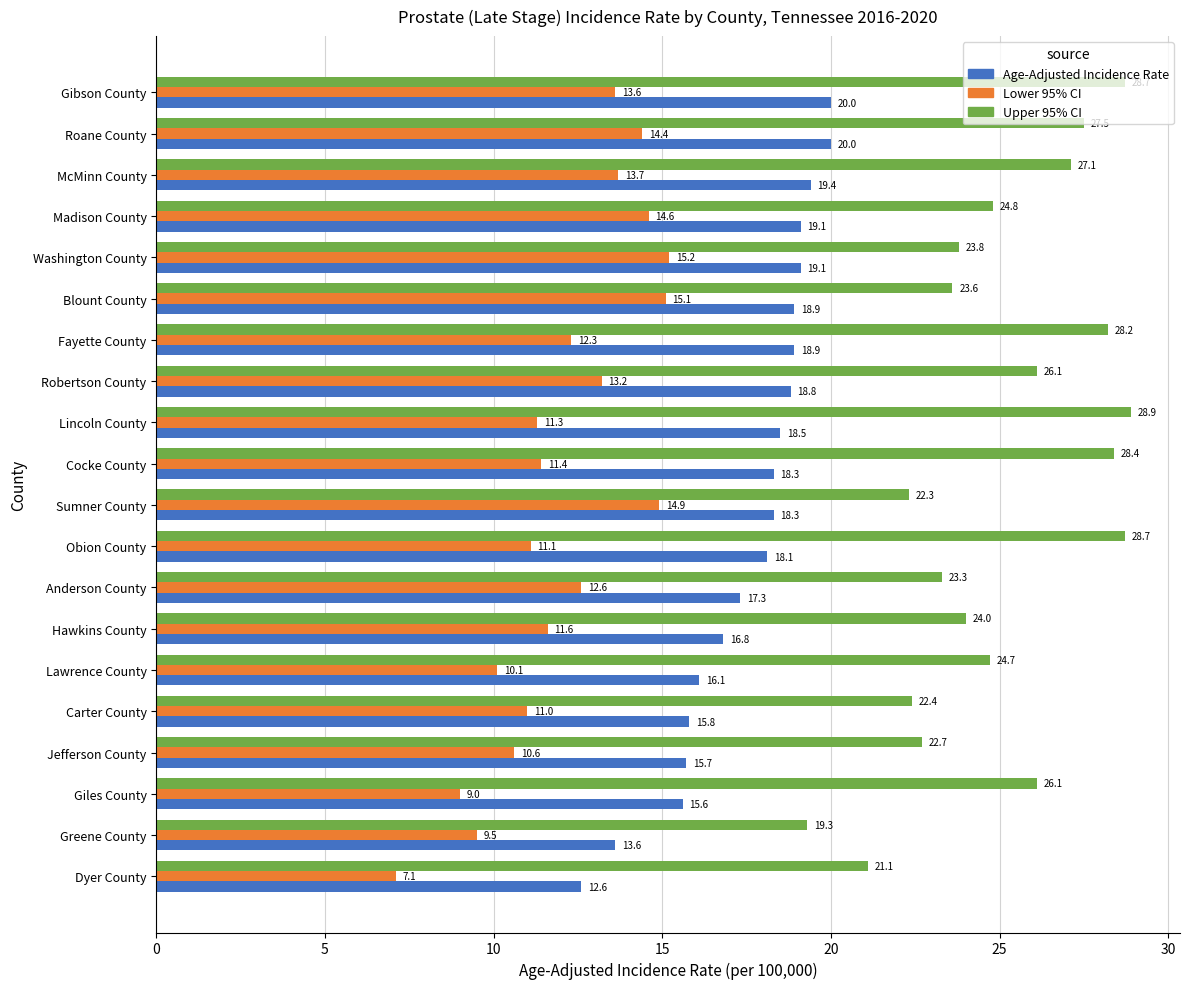

Which series has the widest spread of values?

Upper 95% CI